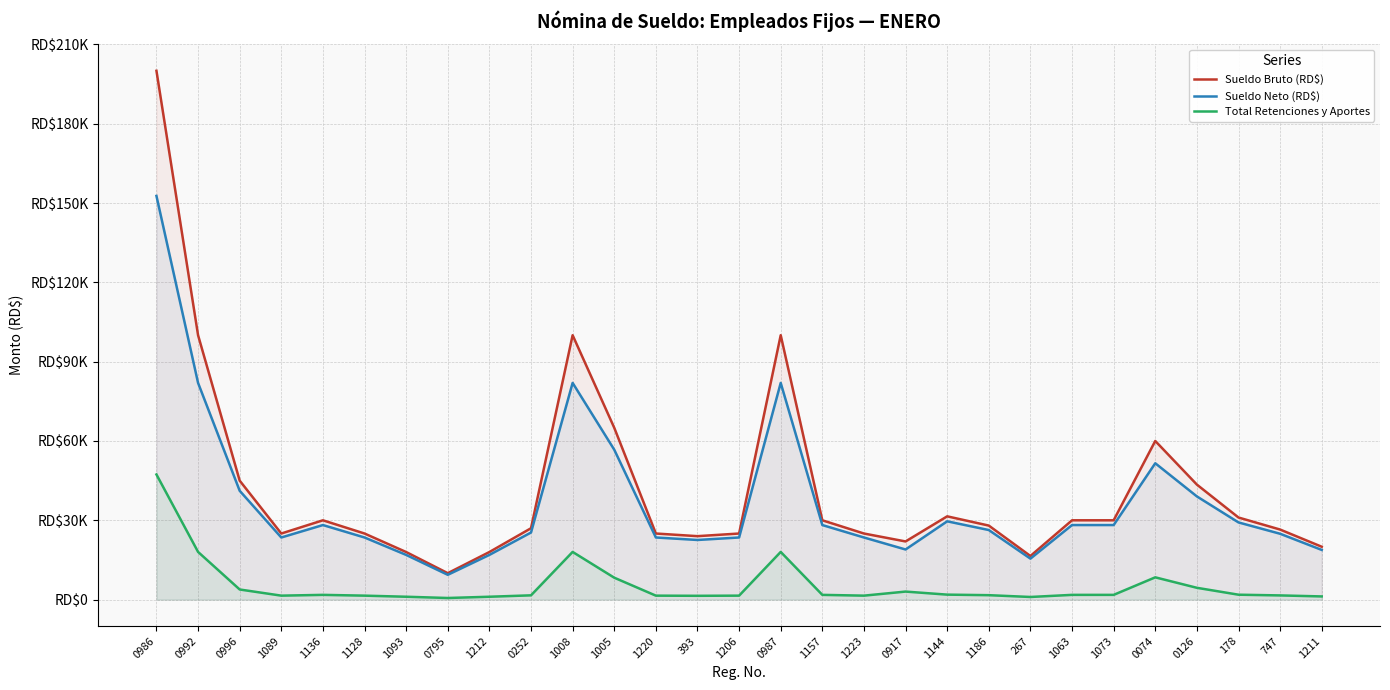

True or false: Total Retenciones y Aportes and Sueldo Bruto (RD$) intersect in this chart.

False